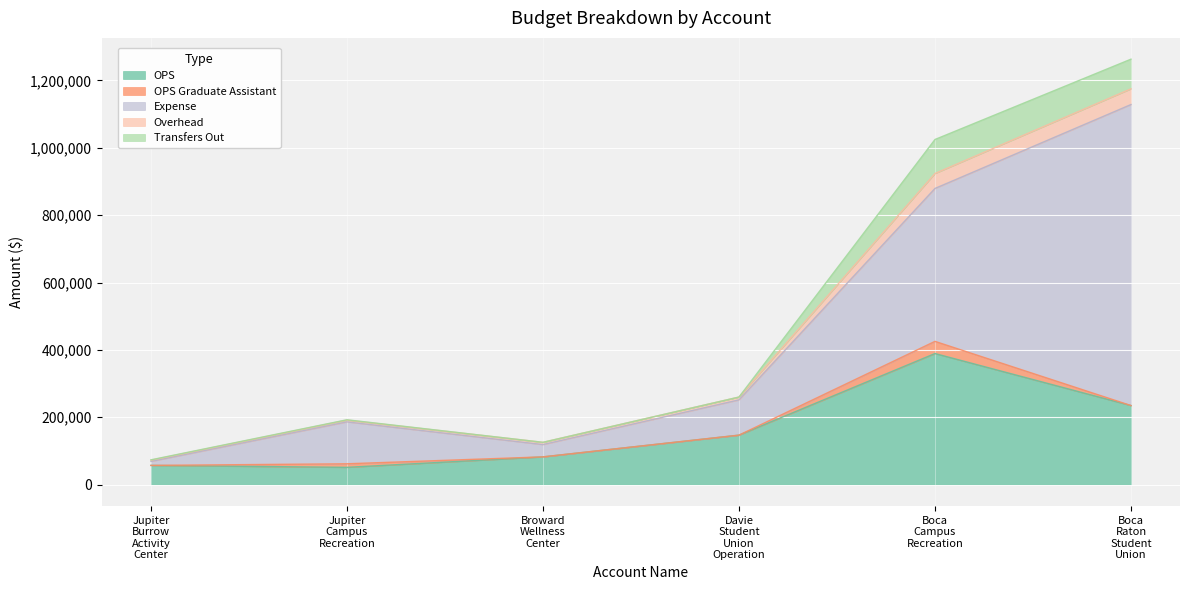

The value of Transfers Out at Boca Raton Student Union is 88000.0. True or false?

True